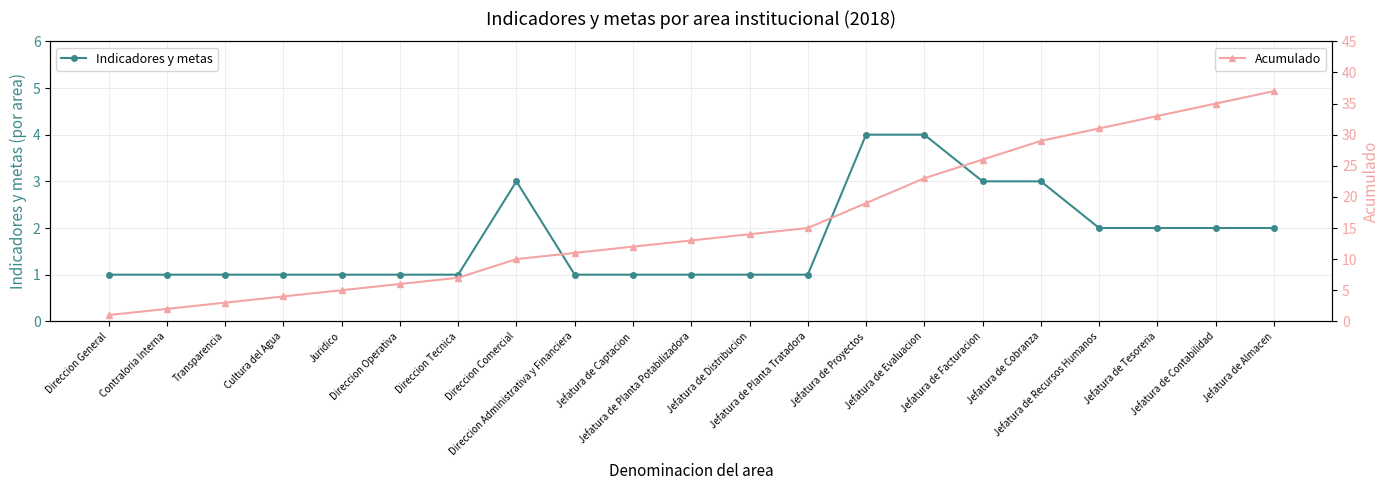

How many series are shown in this chart?

2